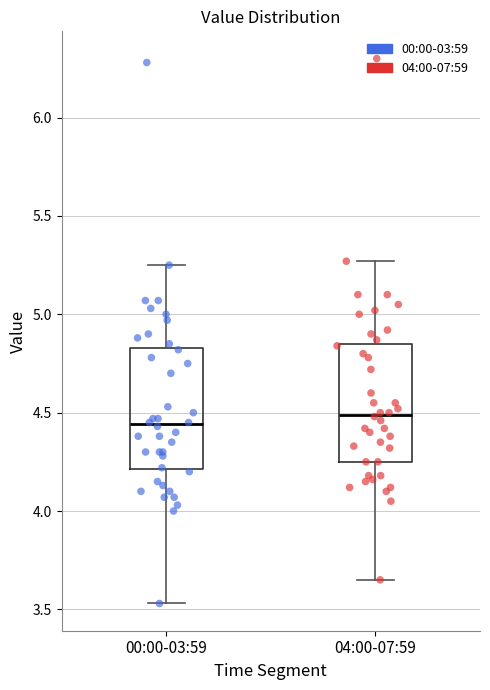

Which box's median line is the lowest?

00:00-03:59